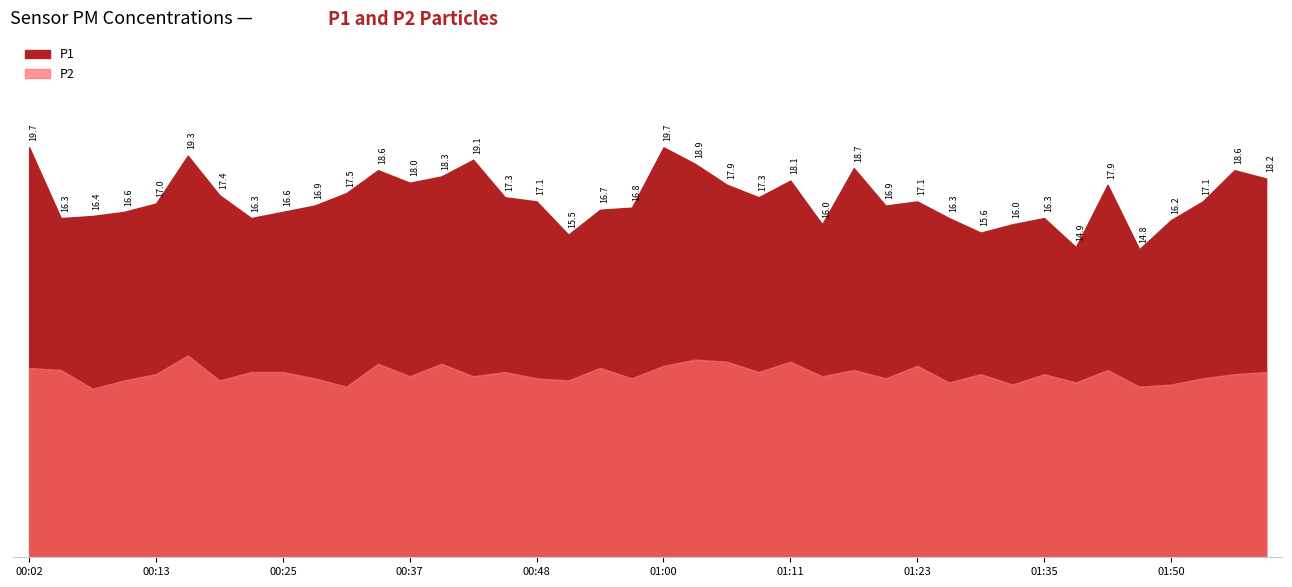

What are all the series names shown in the legend?

P1, P2